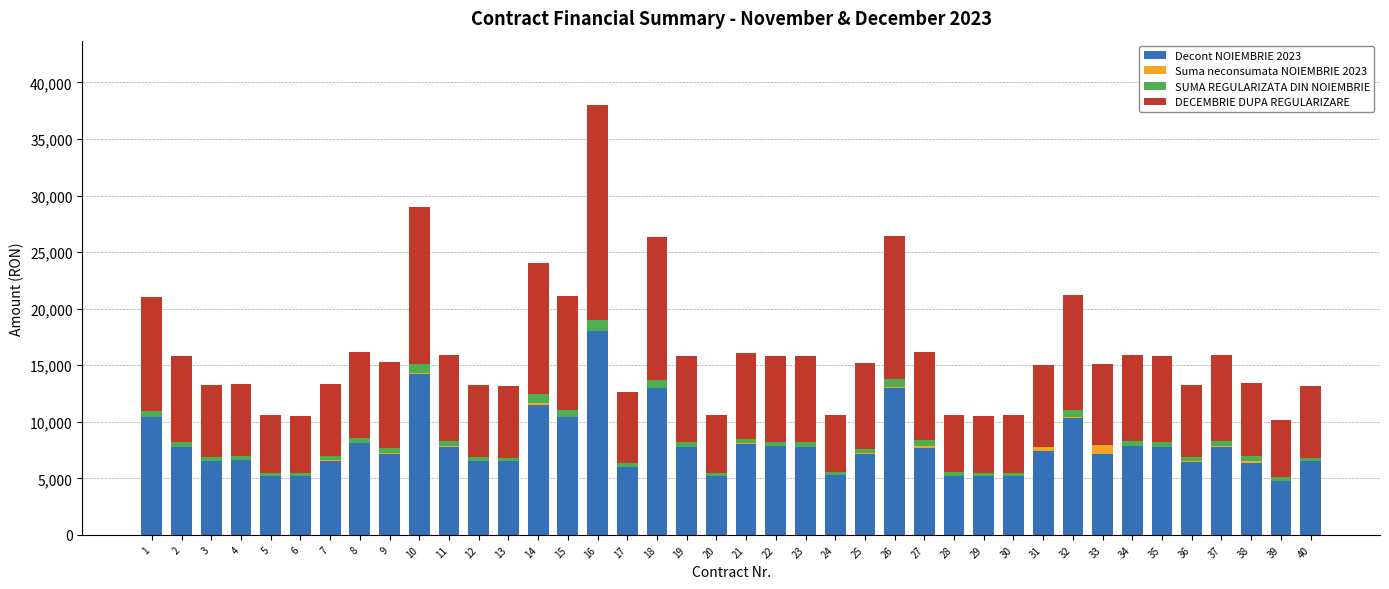

Between 22 and 30, which series saw the biggest shift?

Decont NOIEMBRIE 2023